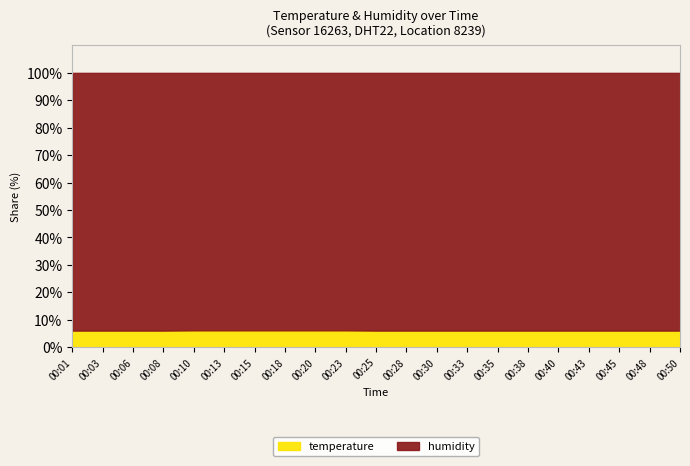

What is the smallest value displayed?

6.0